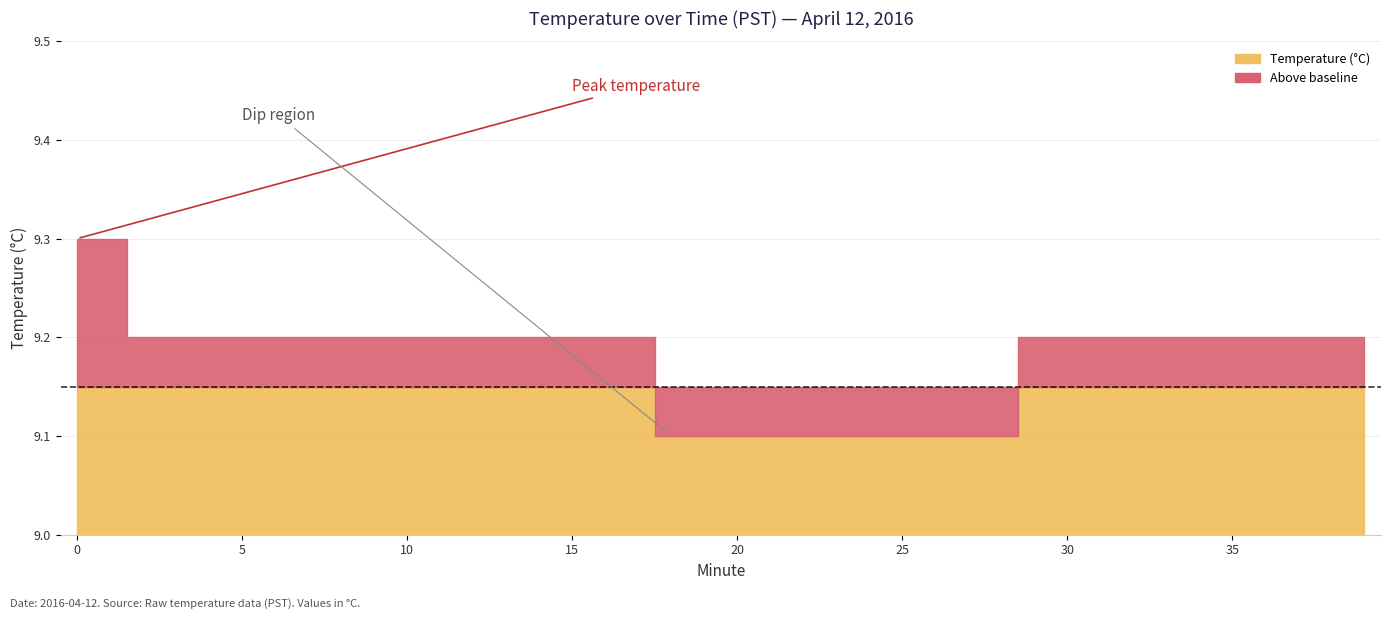

The value of Temperature (°C) at 39 is 16.2. True or false?

False